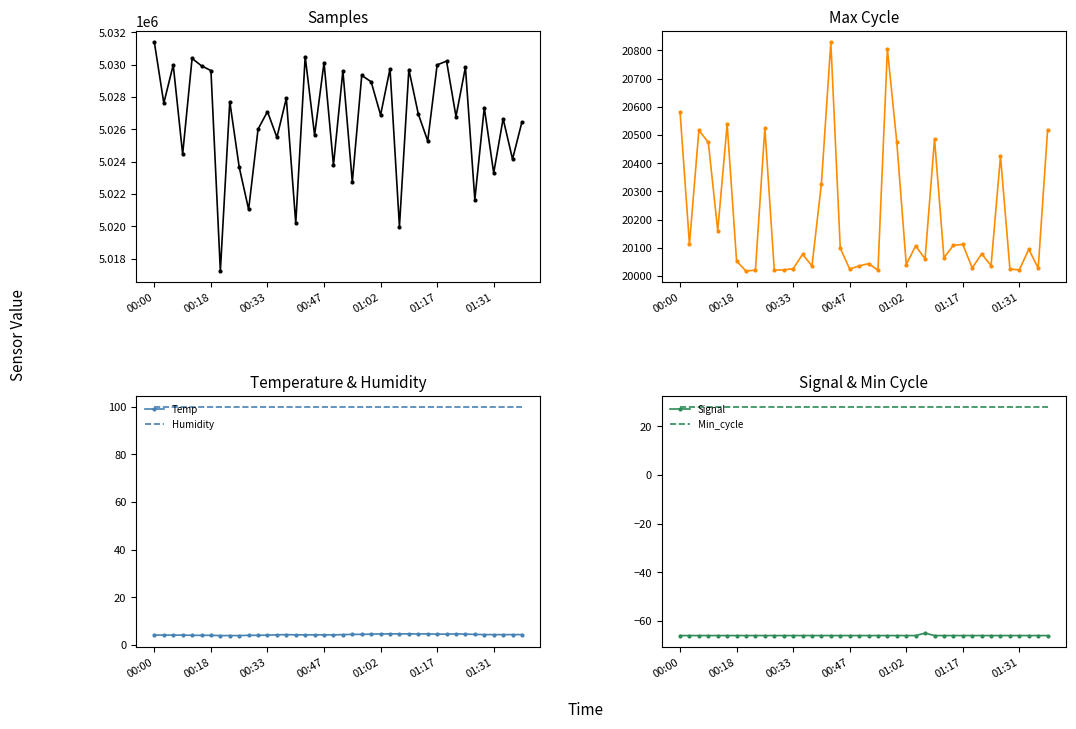

What is the difference between the Samples values at 27 and 10?

8650.0